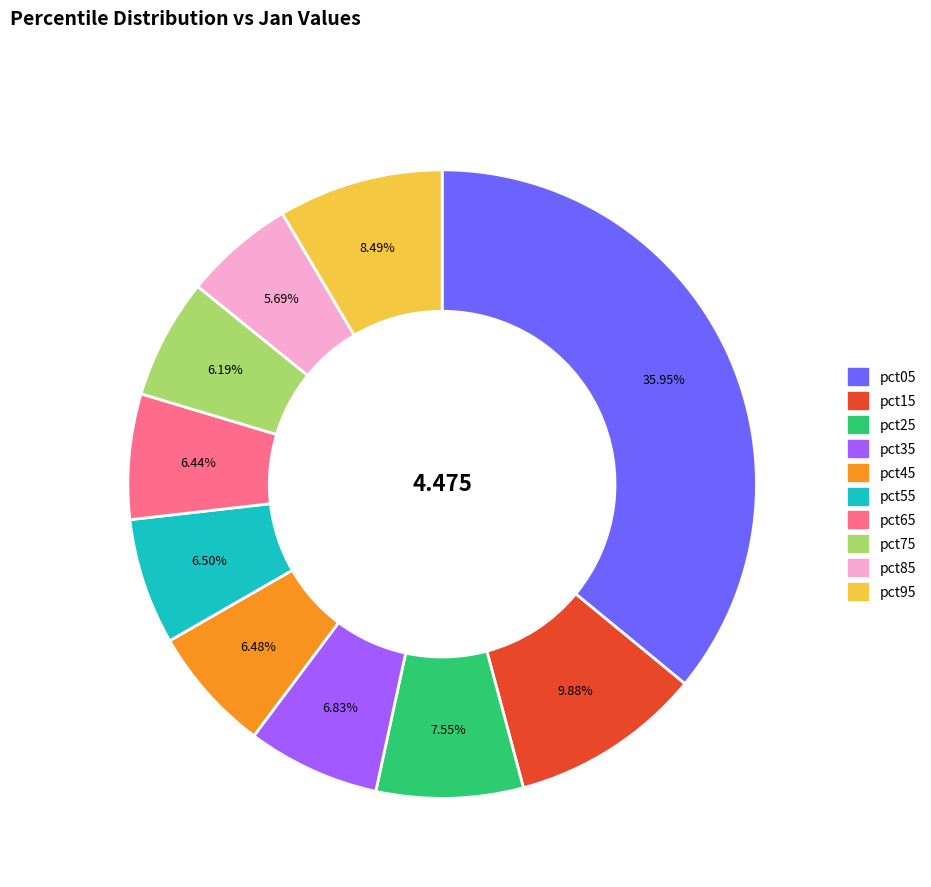

Count the number of slices in the pie.

10